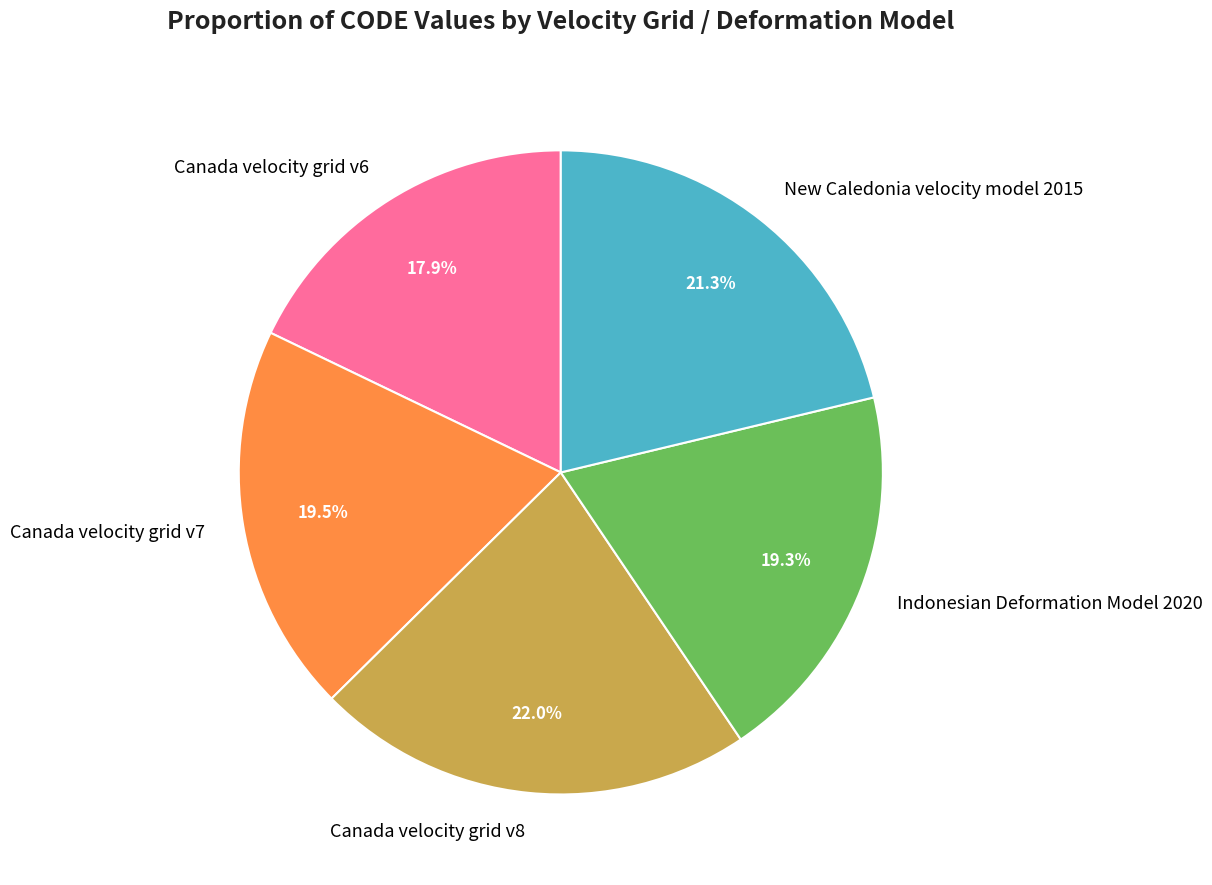

Count the number of slices in the pie.

5